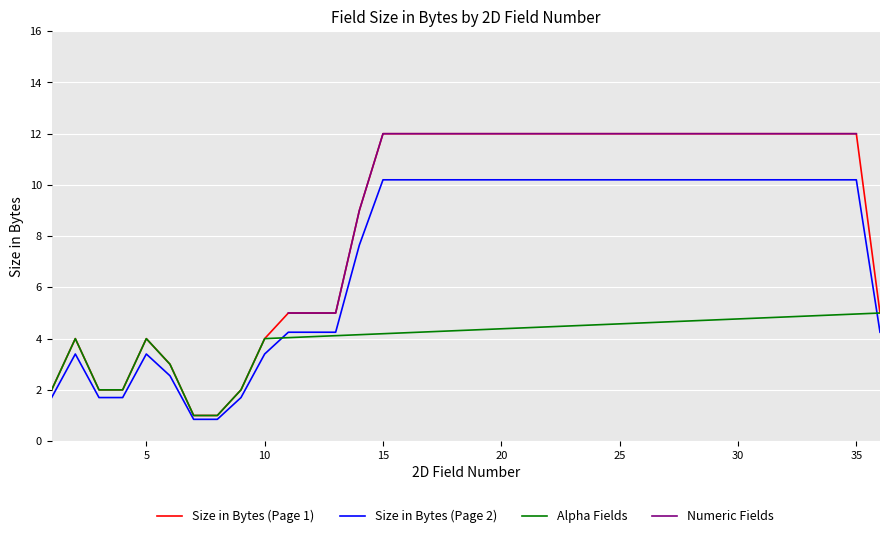

What is the greatest value displayed?

12